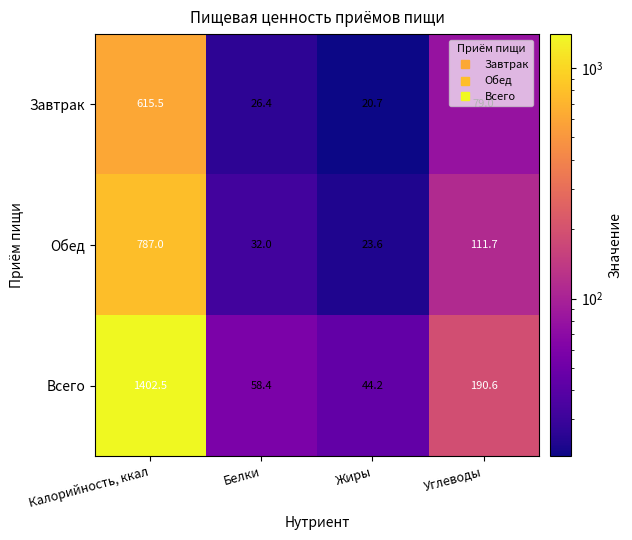

How many data points does each series have?

4